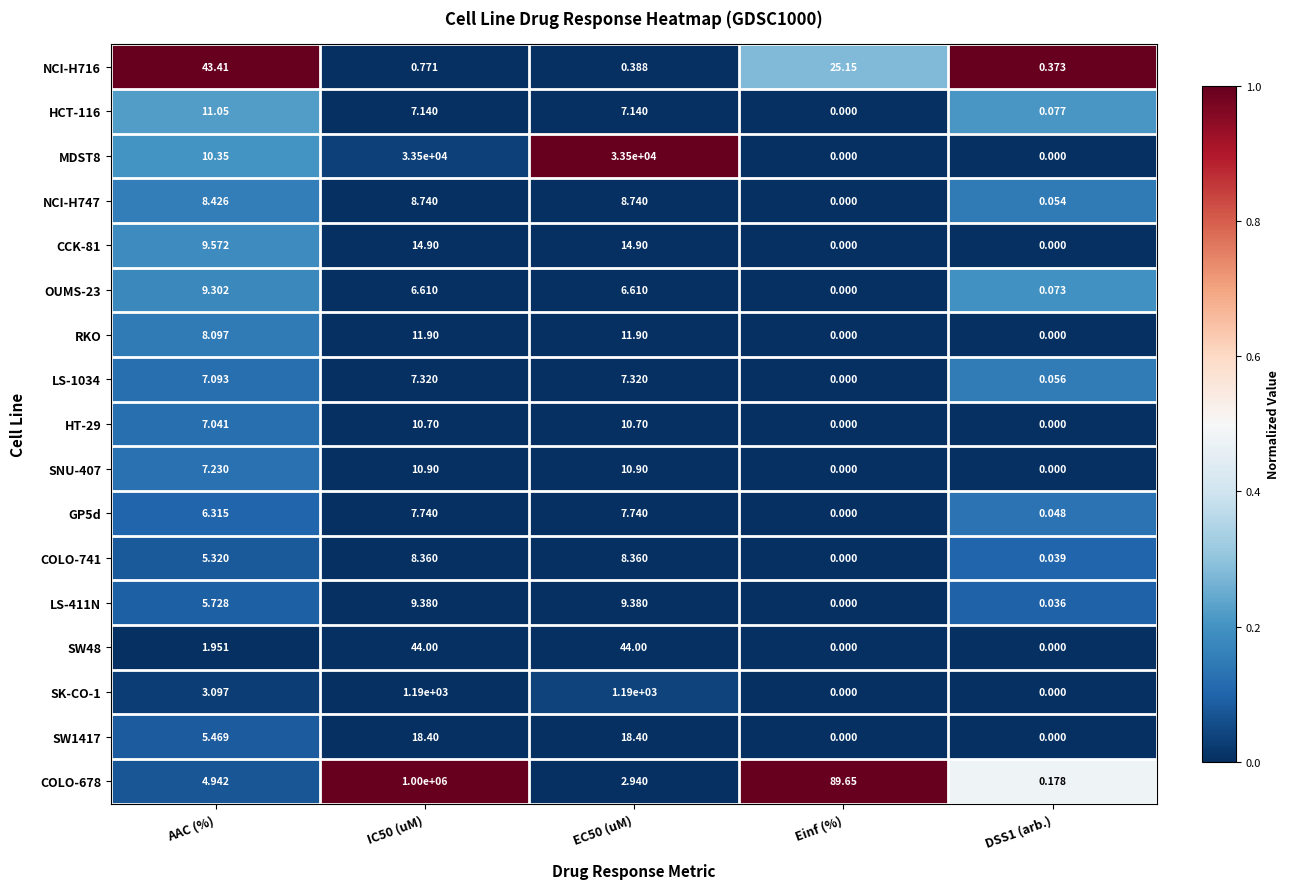

Where does the CCK-81 series first go above 9?

AAC (%)